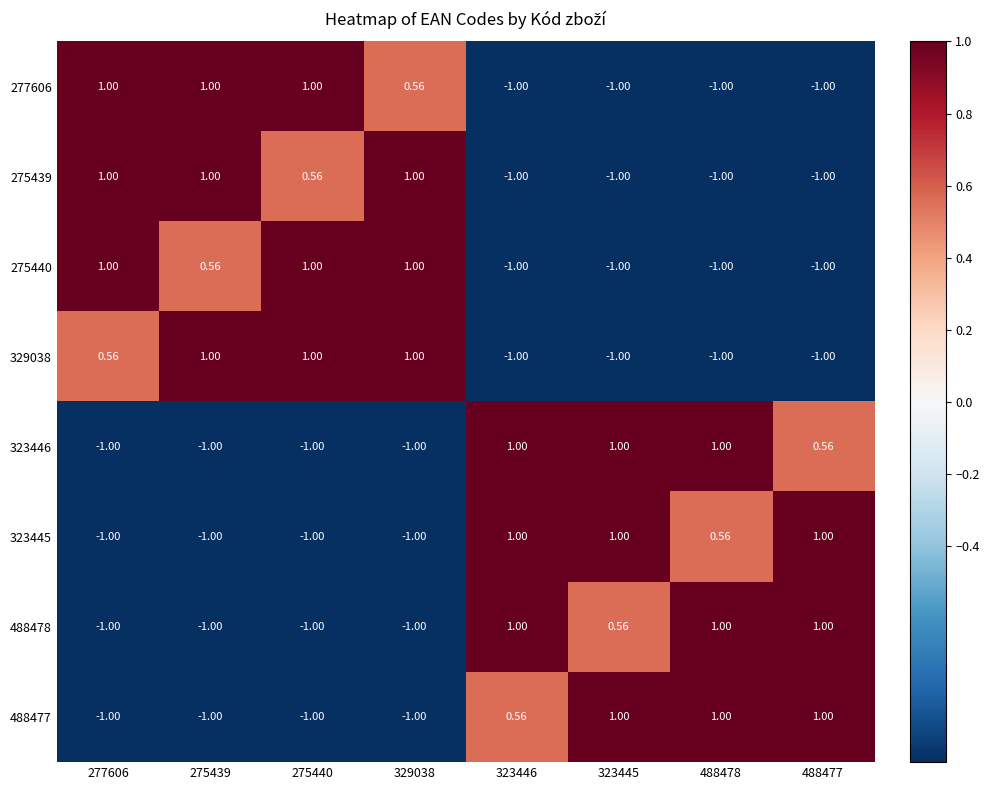

How many data points in 329038 are above 0?

4